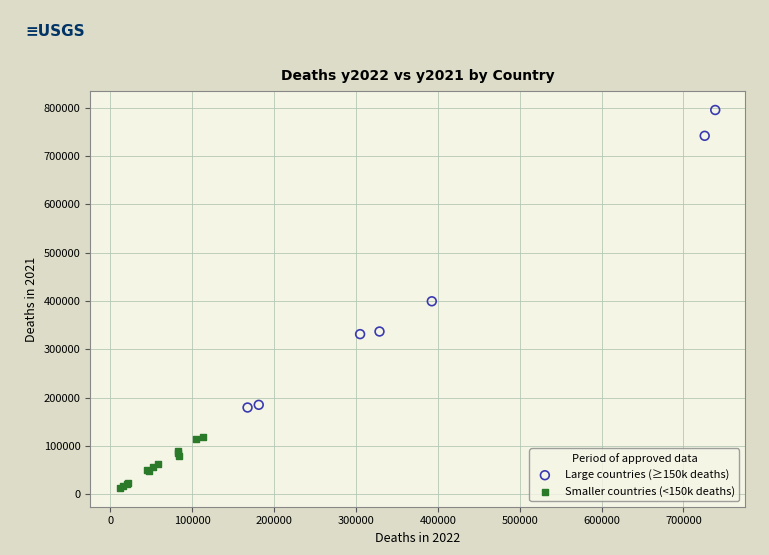

Which series reaches the maximum Y coordinate?

Large countries (≥150k deaths)